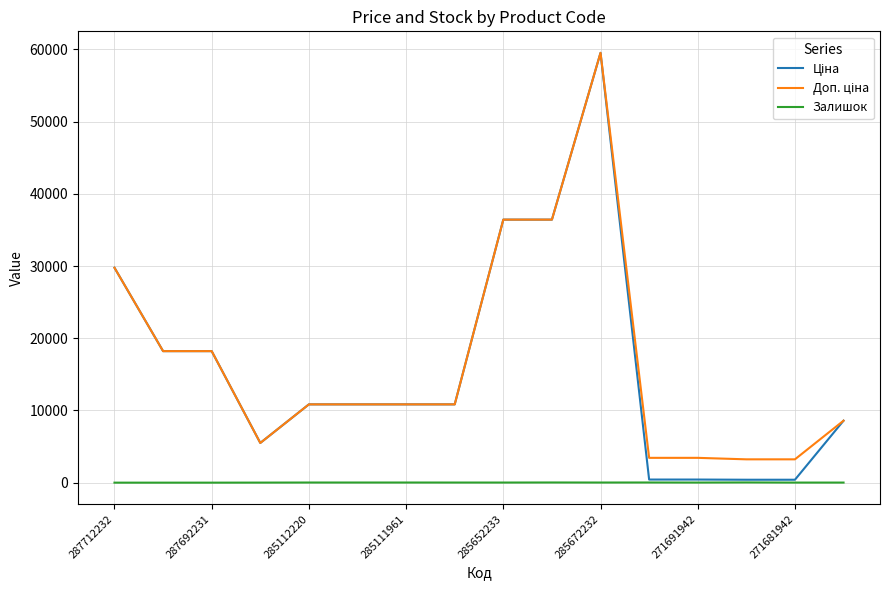

What is the maximum value shown in the chart?

59523.0